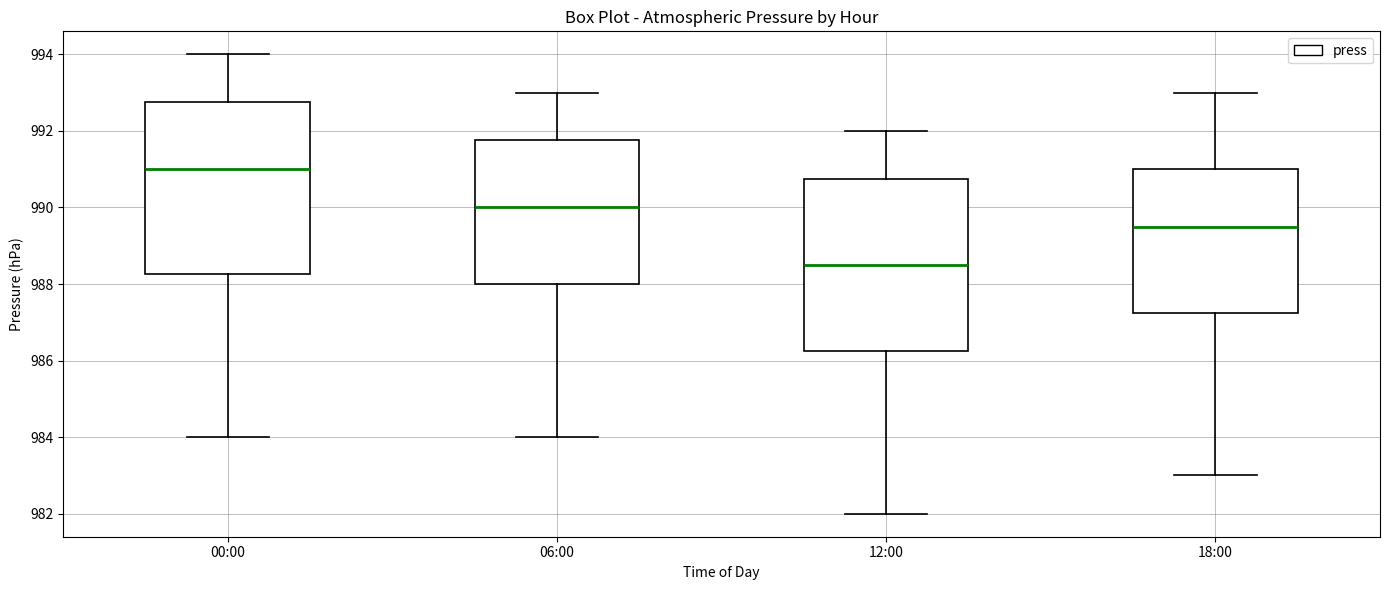

Reading left to right, read every box against the y-axis: the position of its median line, the range the box covers, and the ends of its whiskers. The values are not printed on the chart, so give them approximately, as read against the axis.

00:00: median 991.0, box 988.2 to 992.8, whiskers 984.0 to 994.0
06:00: median 990.0, box 988.0 to 991.8, whiskers 984.0 to 993.0
12:00: median 988.6, box 986.2 to 990.8, whiskers 982.0 to 992.0
18:00: median 989.6, box 987.2 to 991.0, whiskers 983.0 to 993.0